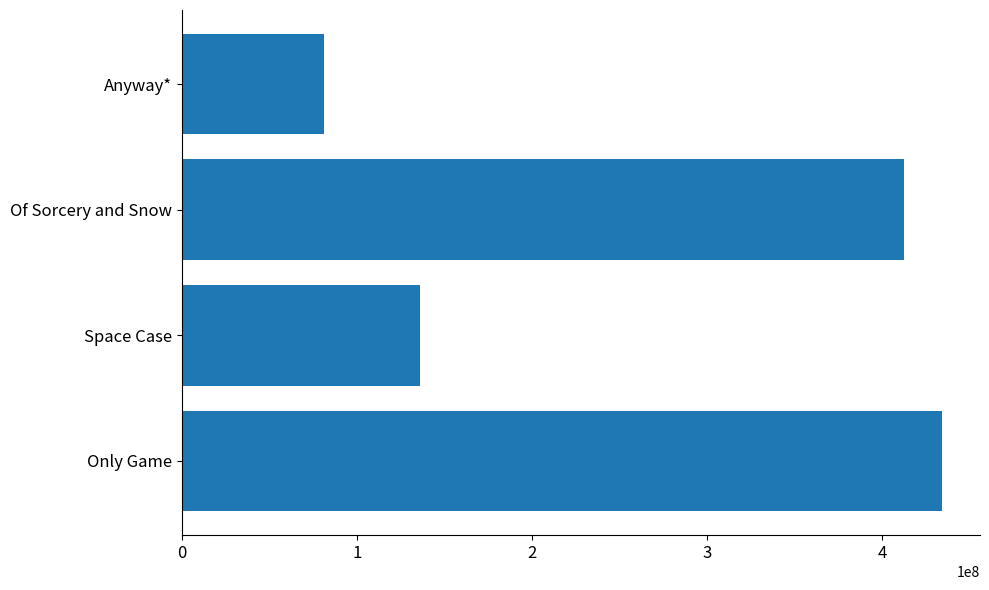

List the labels in order of value, smallest first.

Anyway*, Space Case, Of Sorcery and Snow, Only Game